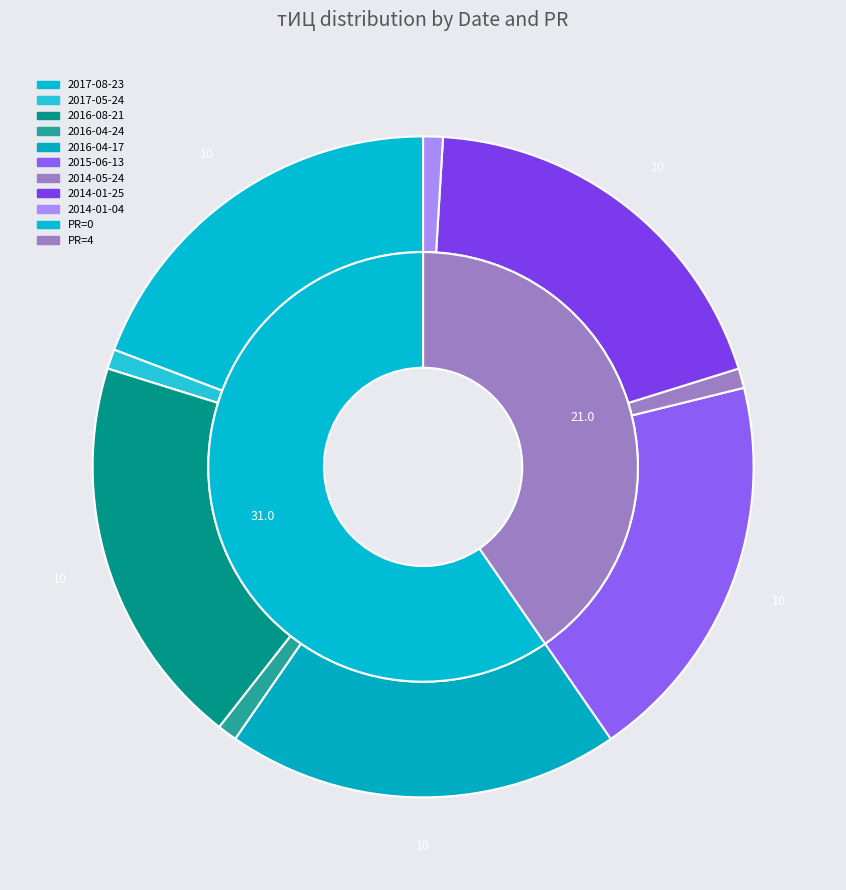

Does 2016-08-21 account for over 50% of the chart?

No